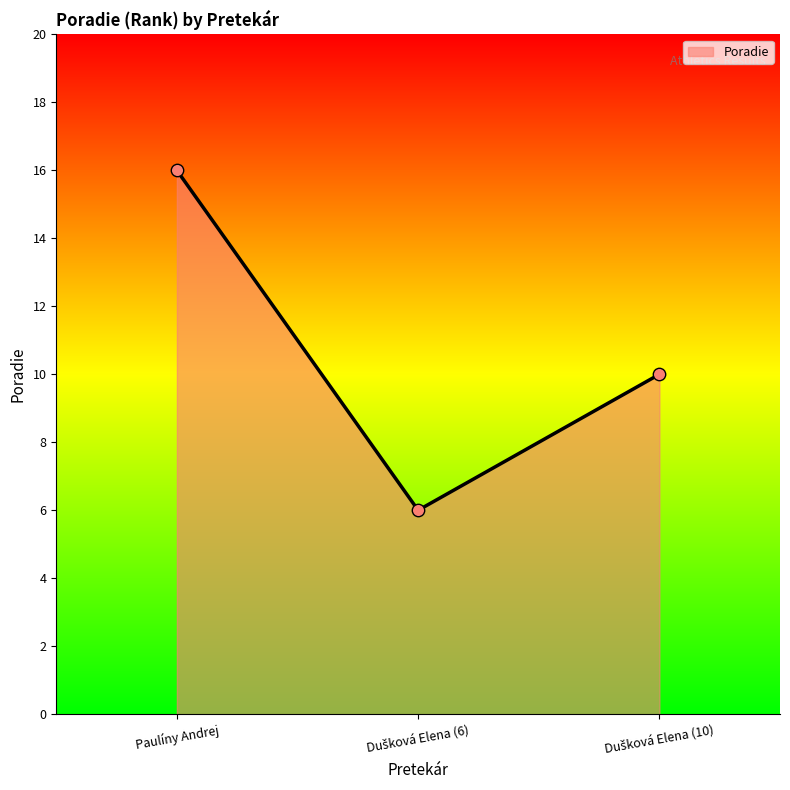

What is the greatest value displayed?

16